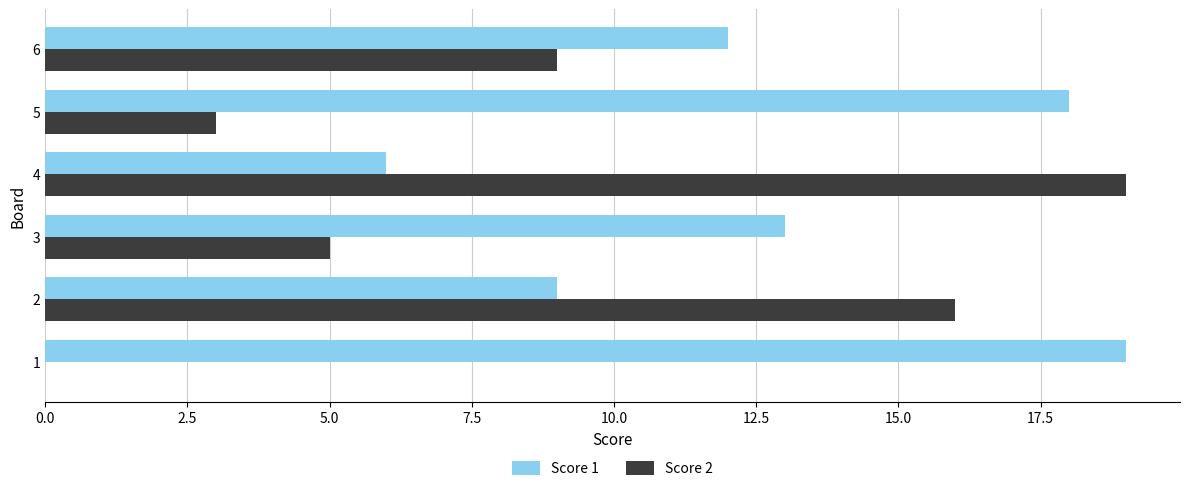

Between 1 and 2, which series saw the biggest shift?

Score 2